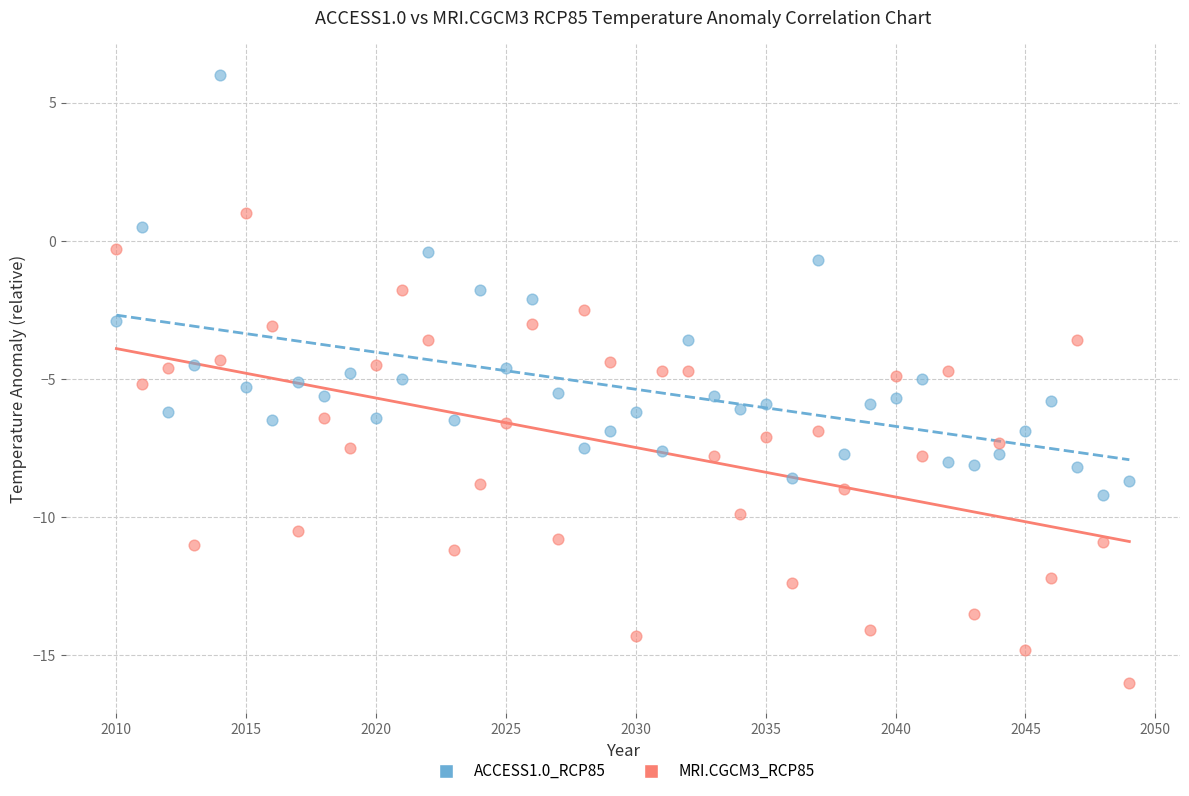

Across all data points, what is the range of Y values (max minus min)?

22.0